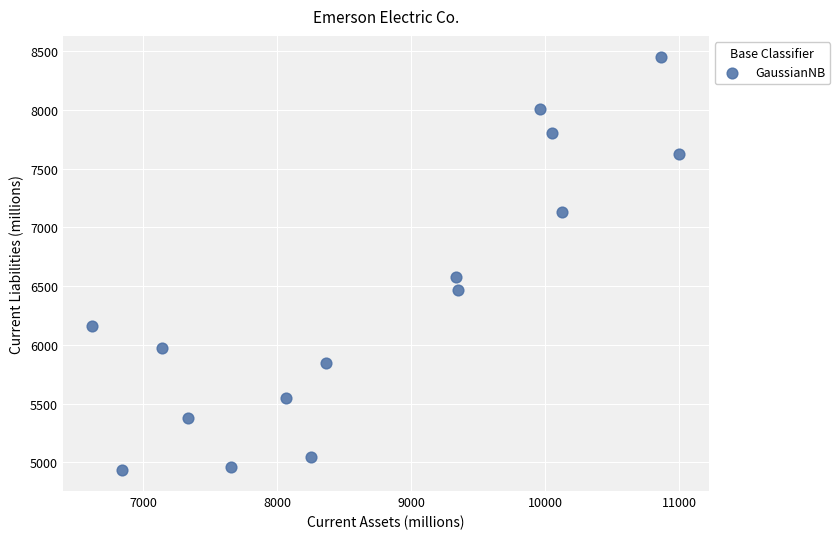

What Y value in the scatter plot is closest to 6692?

6573